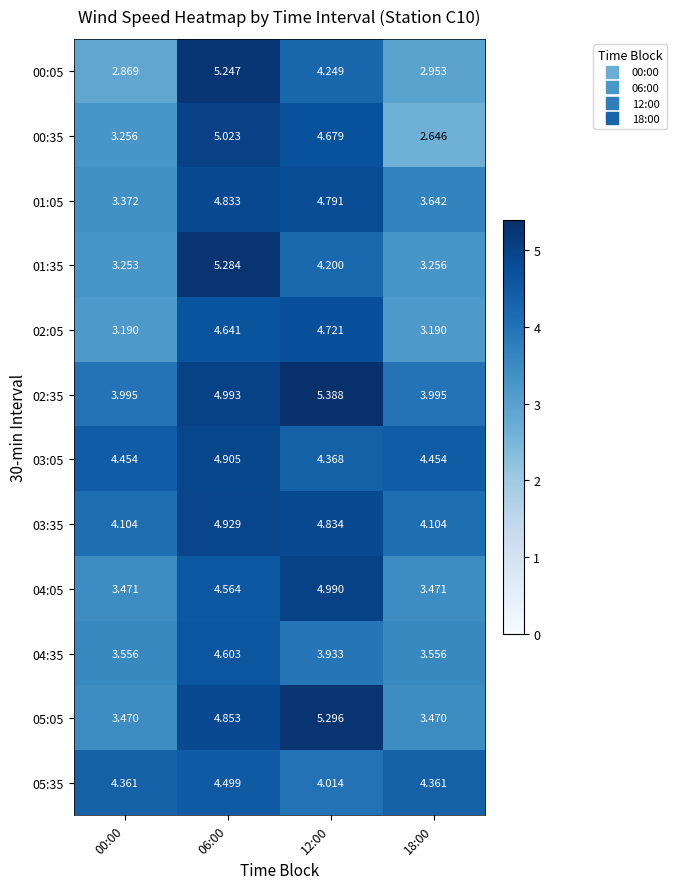

Is the value of 00:35 at 12:00 greater than the value of 00:05 at 12:00?

Yes